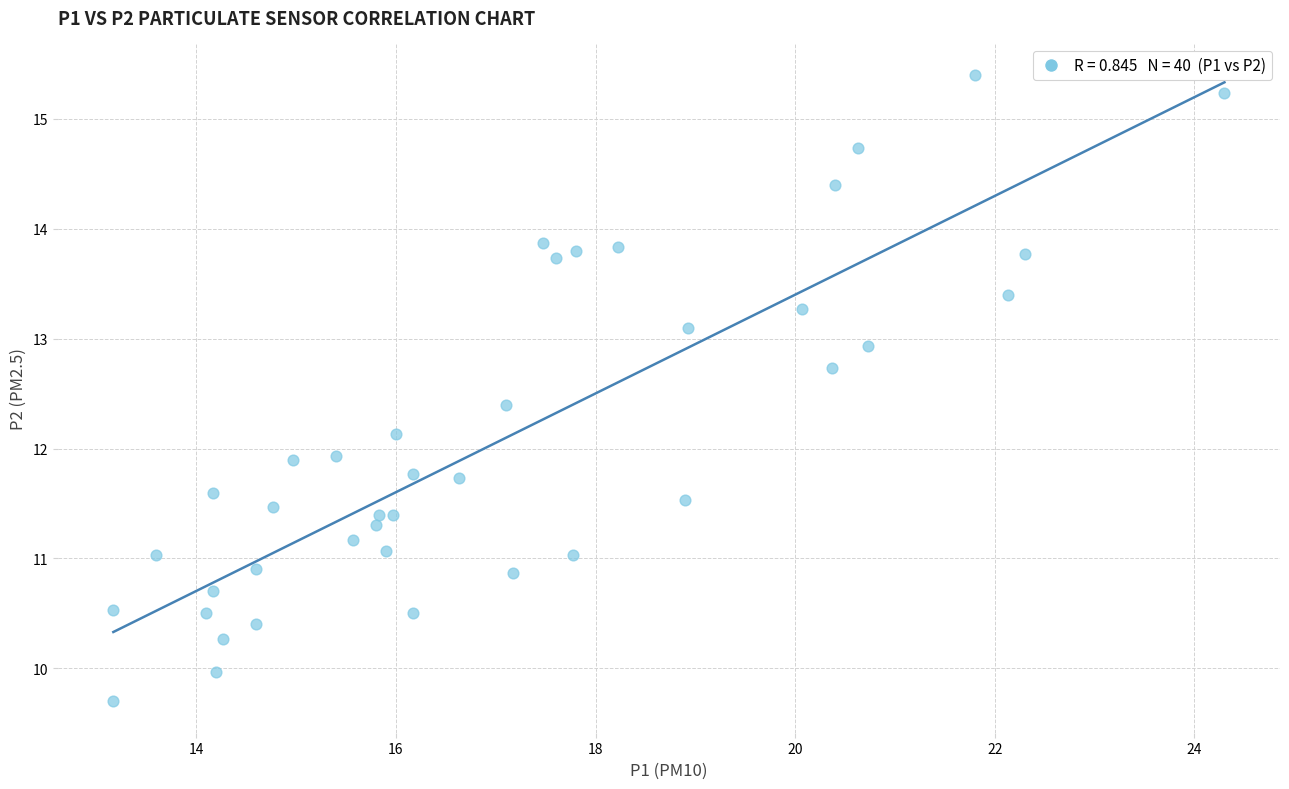

What is the range of Y values (max minus min)?

5.7